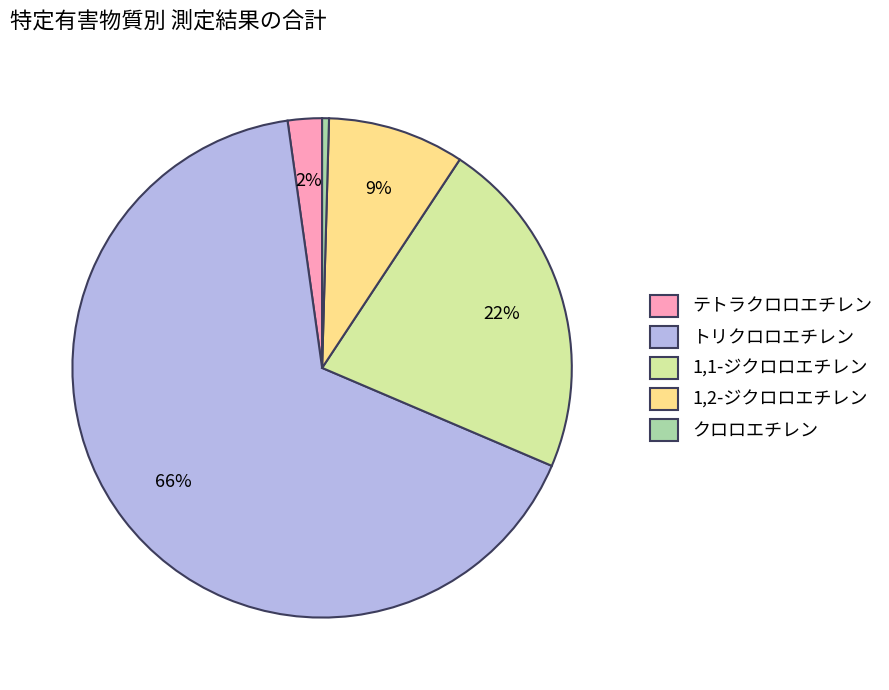

Which slice represents more than half of the pie?

トリクロロエチレン